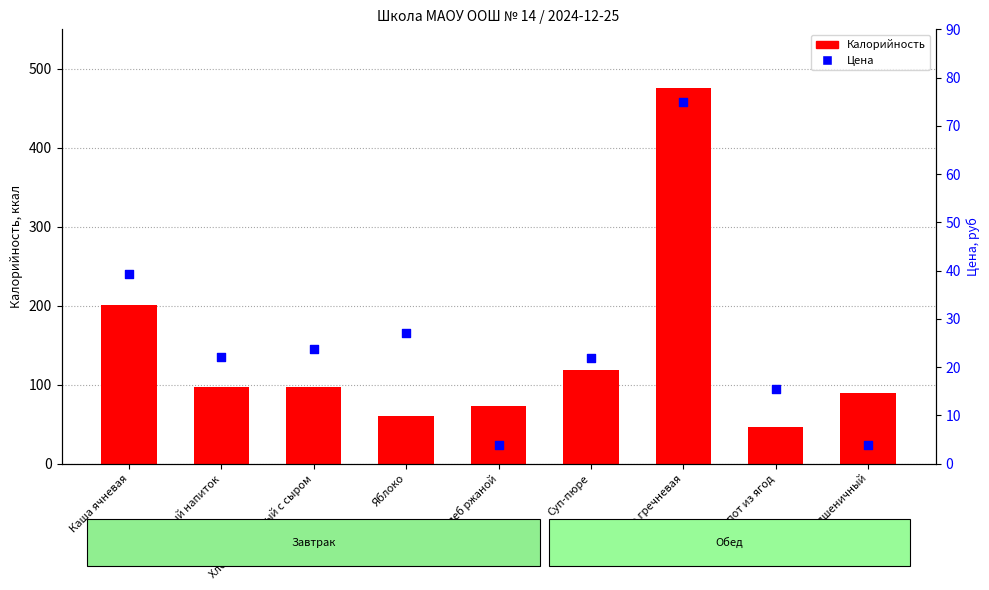

At how many categories does at least one series exceed 304?

1